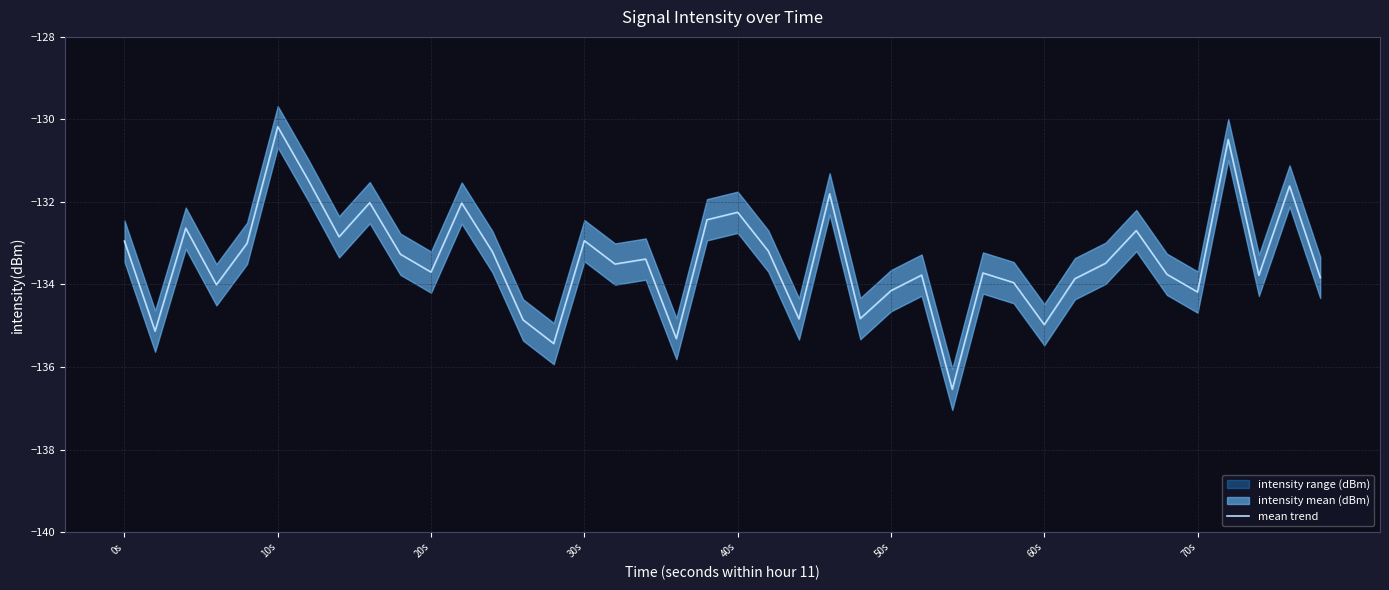

True or false: mean trend has a value of -46.7 at 10s.

False